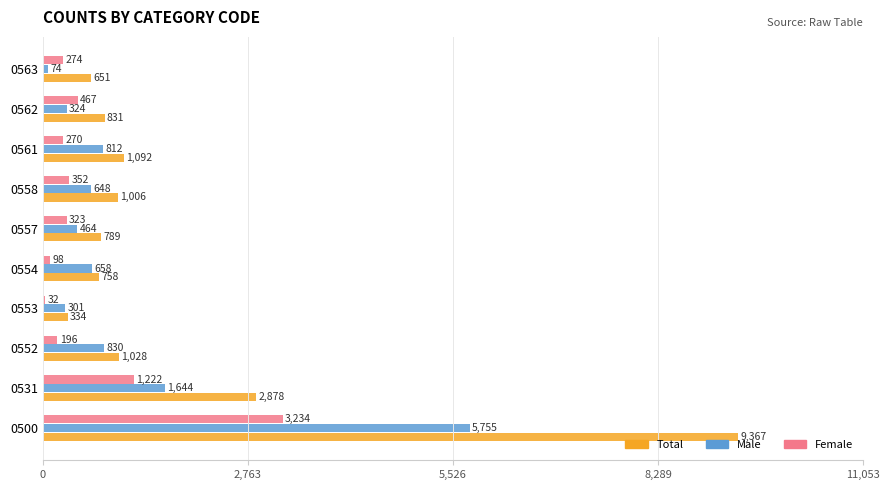

At which label does Total reach its peak?

0500